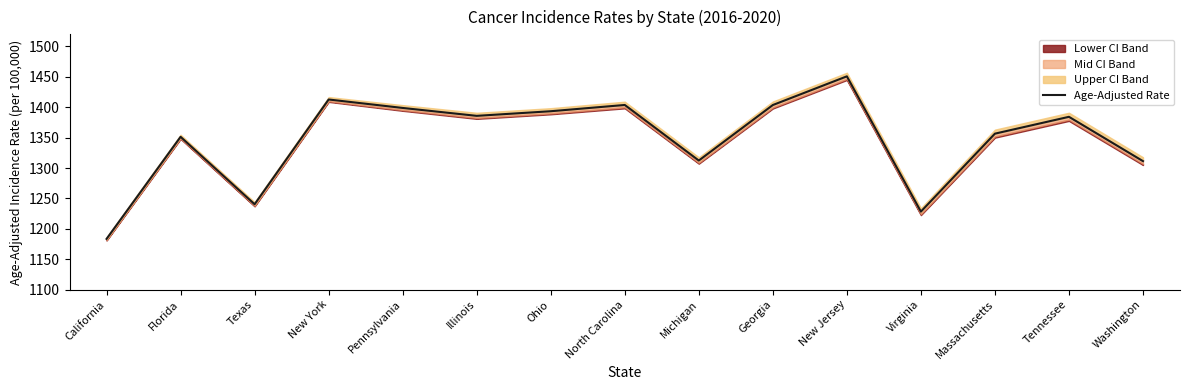

What is the change in value from North Carolina to New Jersey?

+47.1